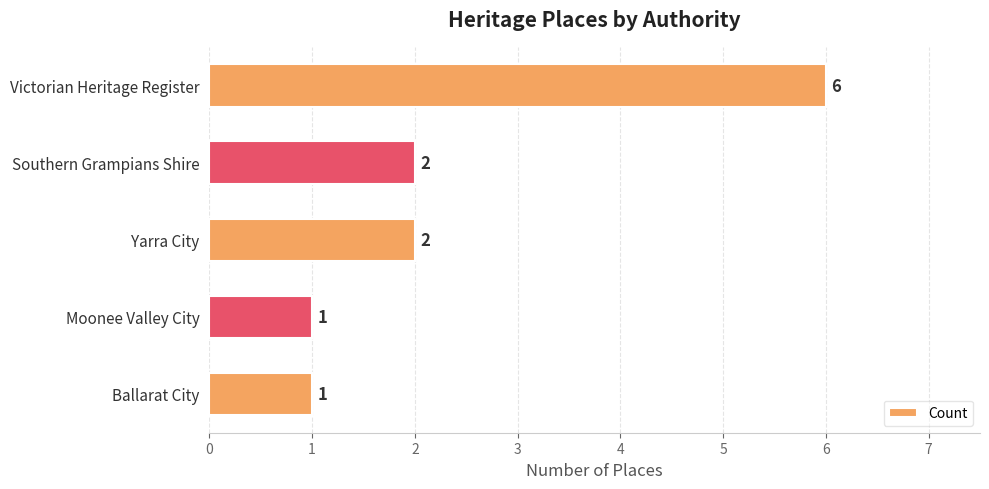

Reading top to bottom, list all the values displayed in this chart.

Victorian Heritage Register=6	Southern Grampians Shire=2	Yarra City=2	Moonee Valley City=1	Ballarat City=1